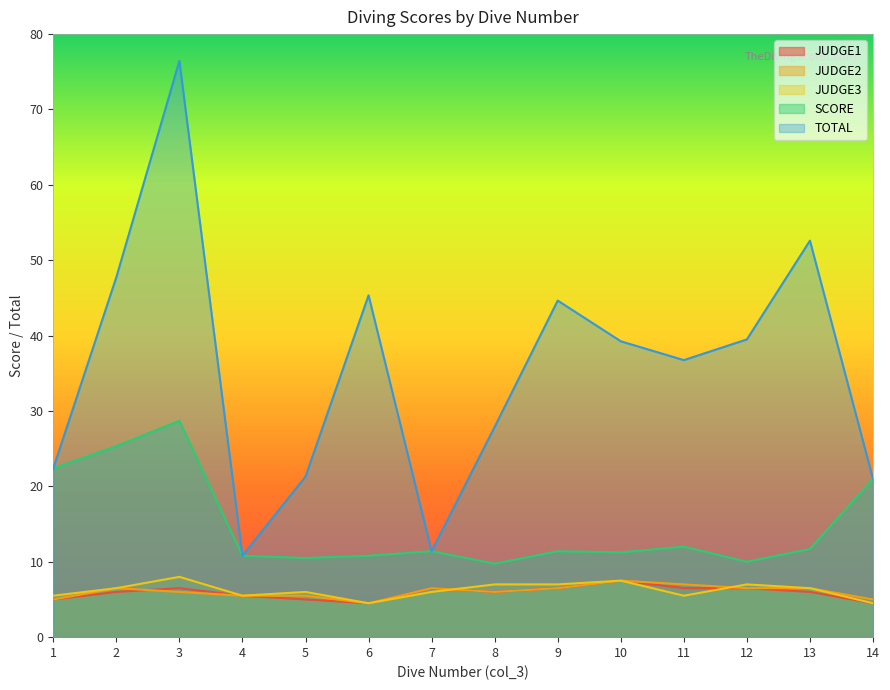

Reading left to right, what are all the values shown in this chart?

JUDGE1: 5.0	6.0	6.5	5.5	5.0	4.5	6.5	6.0	6.5	7.5	6.5	6.5	6.0	4.5
JUDGE2: 5.0	6.5	6.0	5.5	5.5	4.5	6.5	6.0	6.5	7.5	7.0	6.5	6.5	5.0
JUDGE3: 5.5	6.5	8.0	5.5	6.0	4.5	6.0	7.0	7.0	7.5	5.5	7.0	6.5	4.5
SCORE: 22.4	25.4	28.7	10.8	10.5	10.8	11.4	9.8	11.4	11.2	12.0	10.0	11.7	21.0
TOTAL: 22.4	47.8	76.5	10.8	21.3	45.4	11.4	27.9	44.6	39.2	36.8	39.5	52.6	21.0